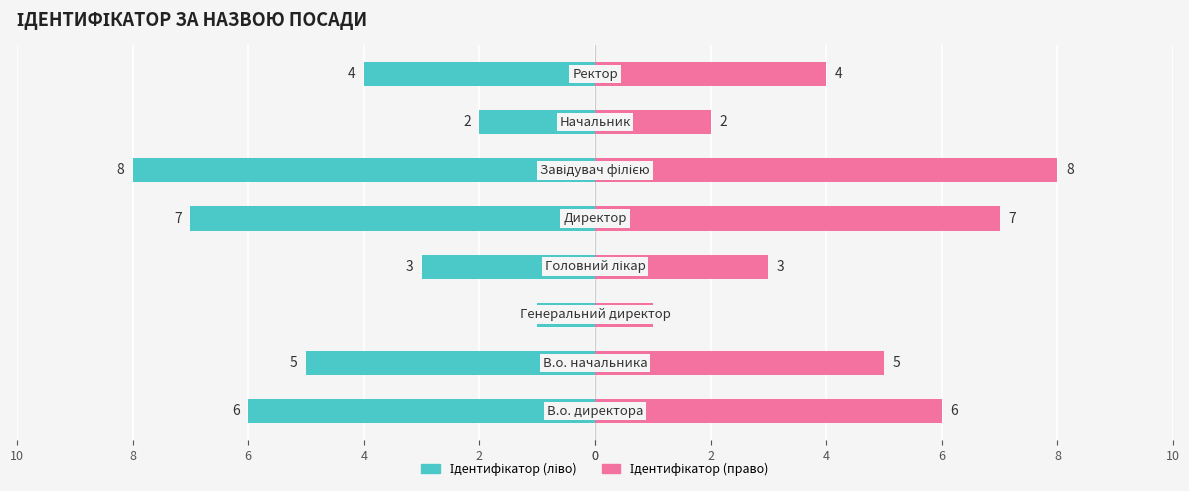

What are all the series names shown in the legend?

Ідентифікатор (ліво), Ідентифікатор (право)